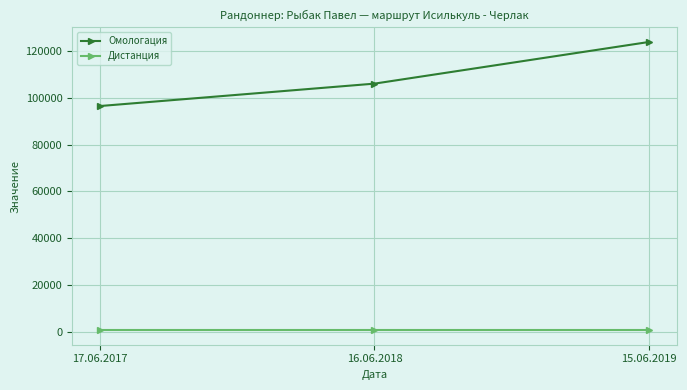

What is the difference between the highest and lowest values at 16.06.2018?

105509